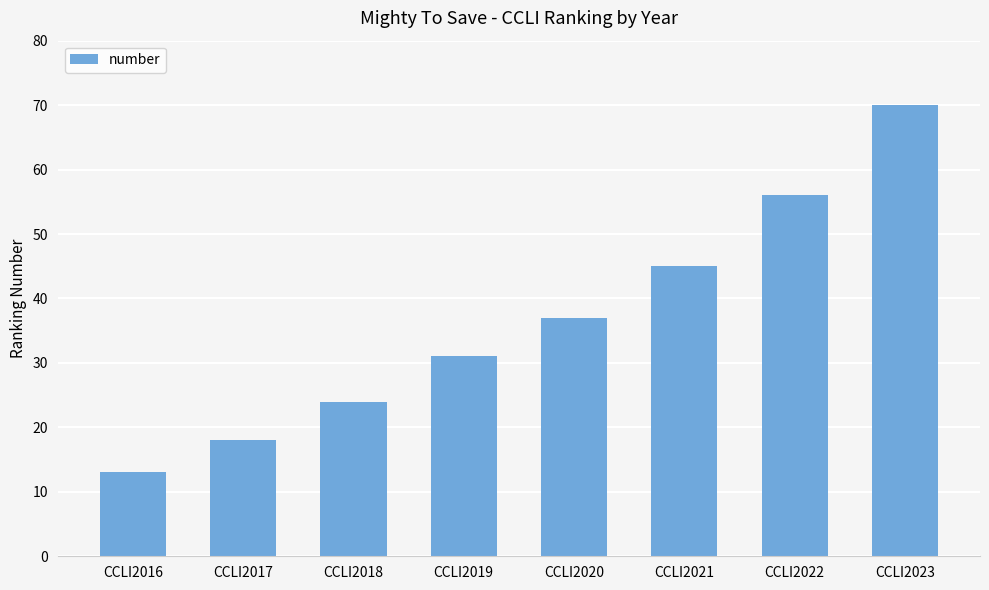

How many values are between 24 and 56?

5